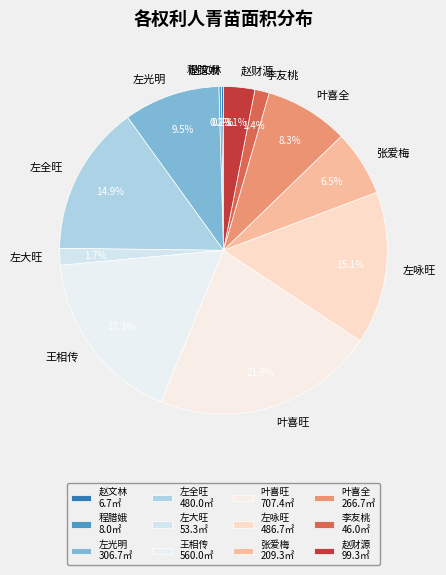

Which has a higher value, 赵财源 or 左大旺?

赵财源